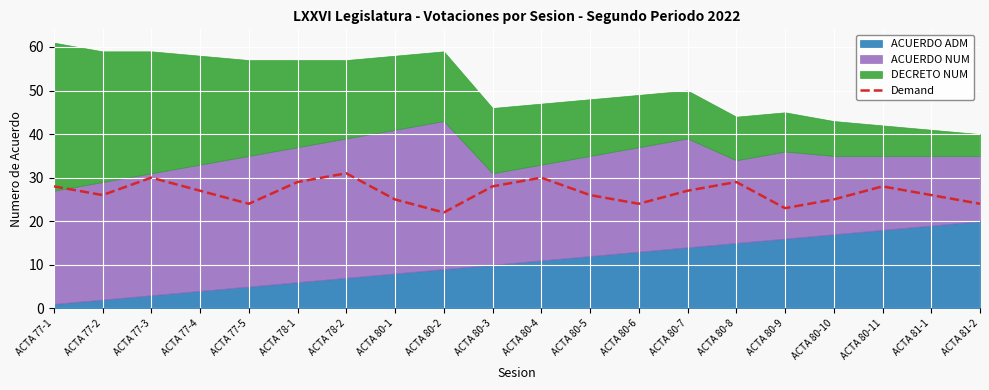

What is the label of the 18th point from the right?

ACTA 77-3